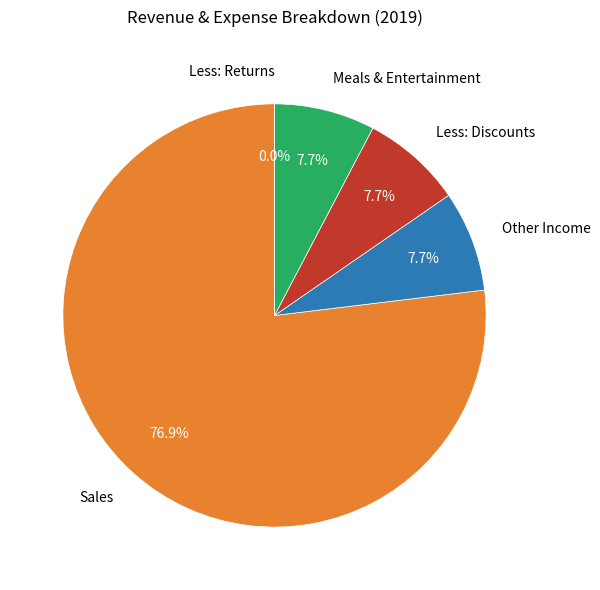

Is the sum of Other Income and Meals & Entertainment greater than half?

No